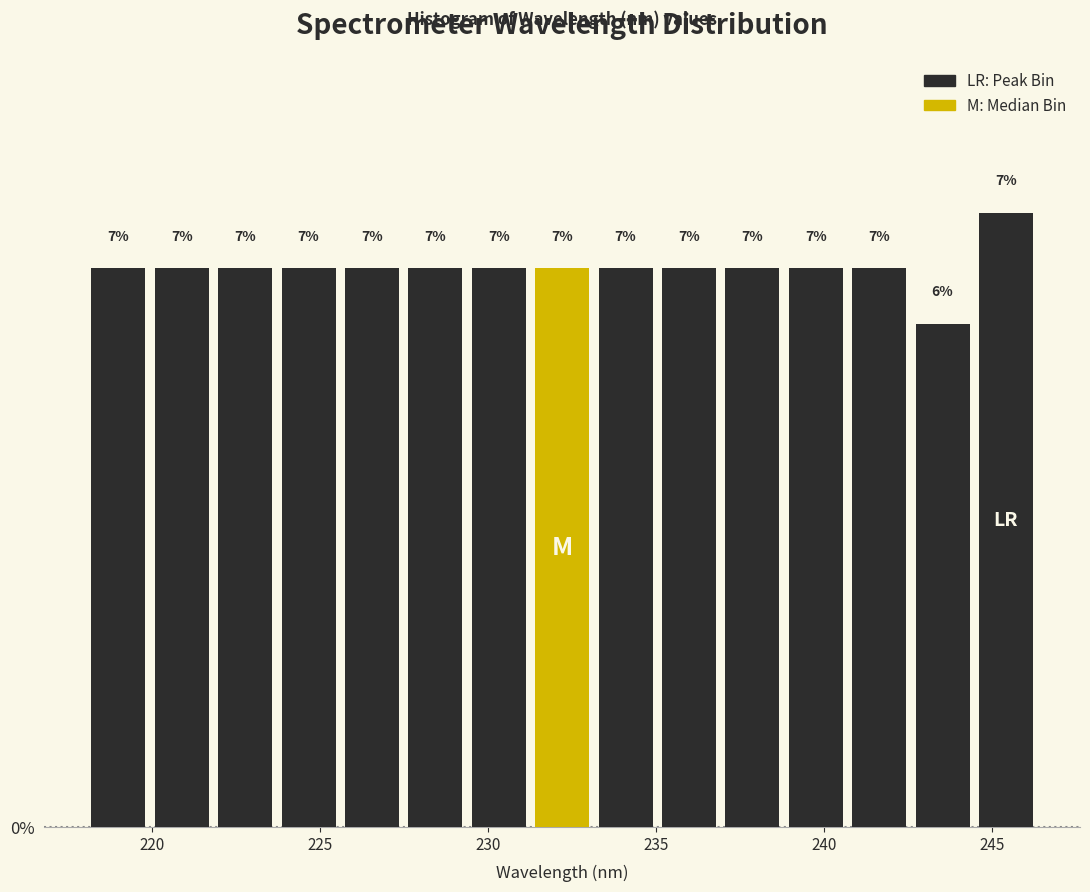

Read against the x-axis, roughly where is the centre of the tallest bar?

245.5